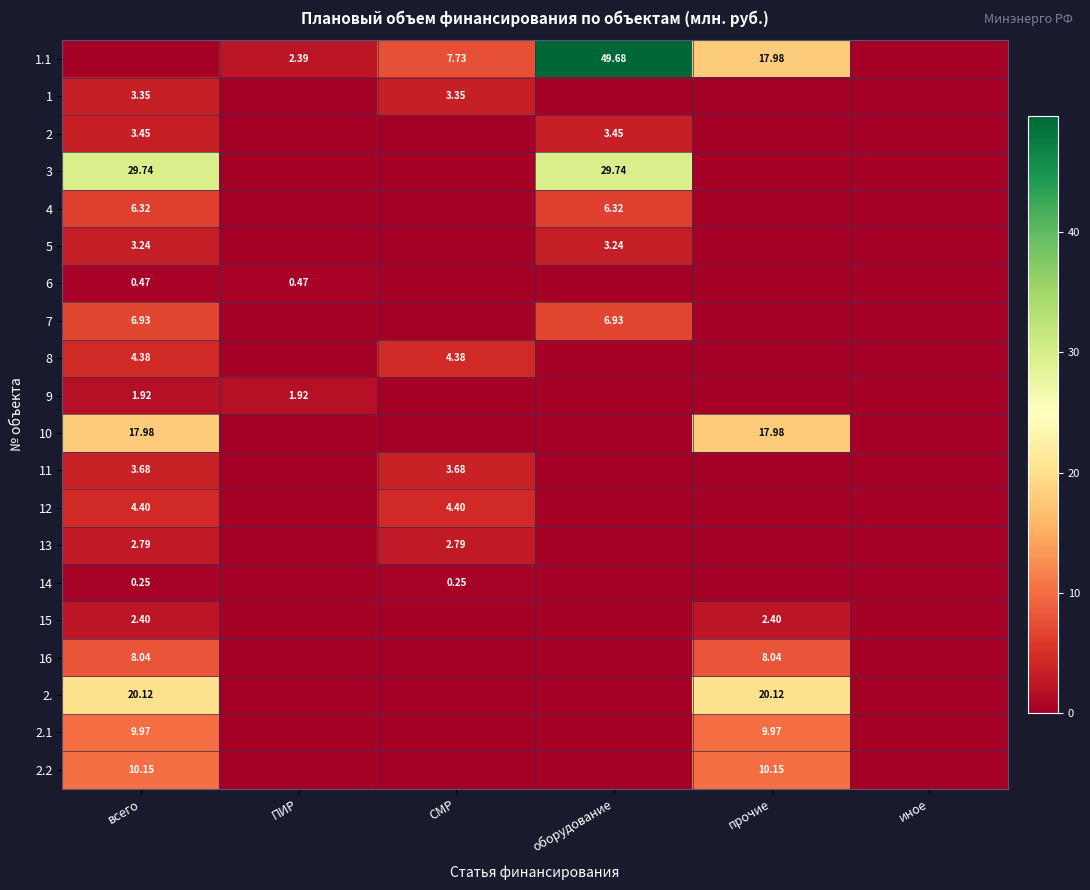

What is the total value across all series at прочие?

86.6